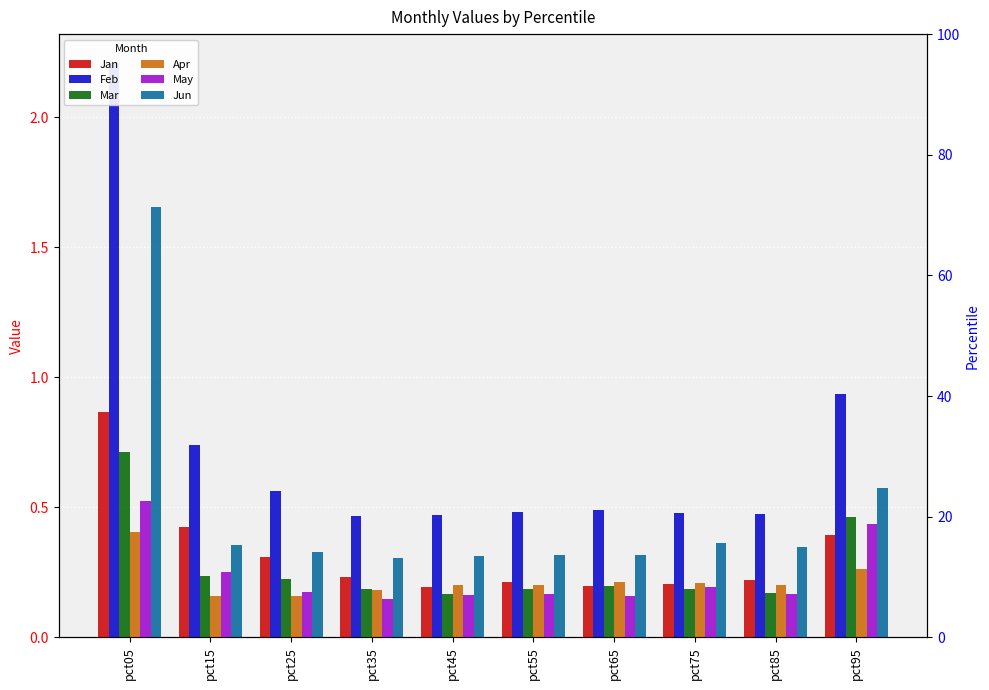

The Jun series shows 0.3 at pct45. True or false?

True